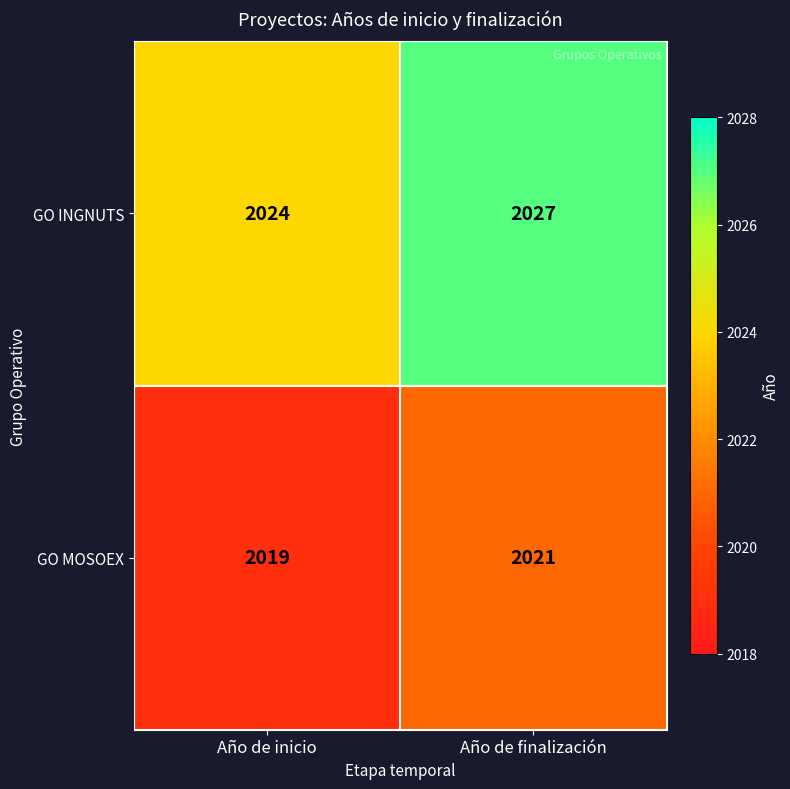

What is the difference between the highest and lowest values at Año de finalización?

6